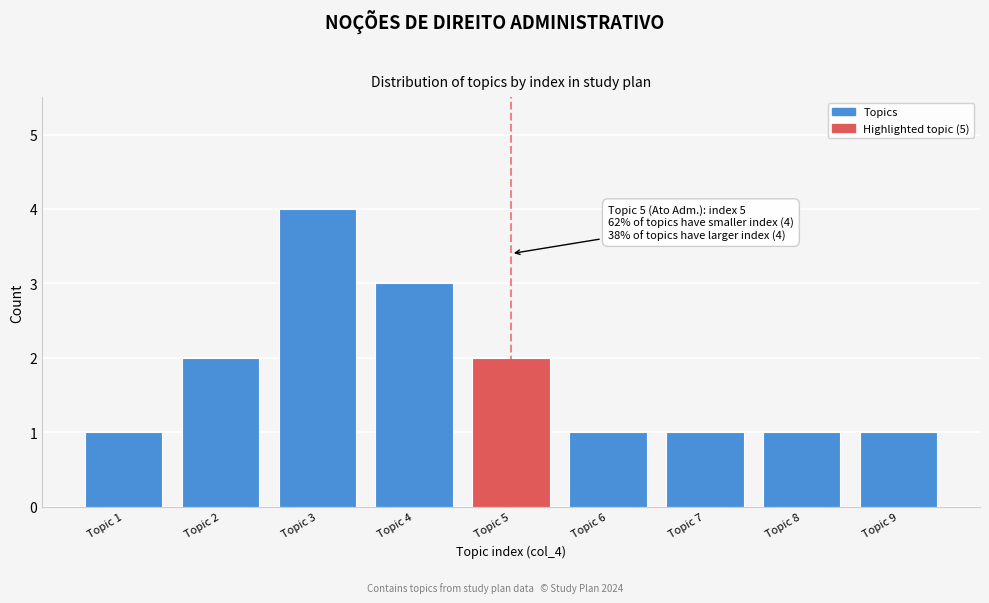

Reading left to right, transcribe all the data shown in this chart.

Topic 1=1	Topic 2=2	Topic 3=4	Topic 4=3	Topic 5=2	Topic 6=1	Topic 7=1	Topic 8=1	Topic 9=1